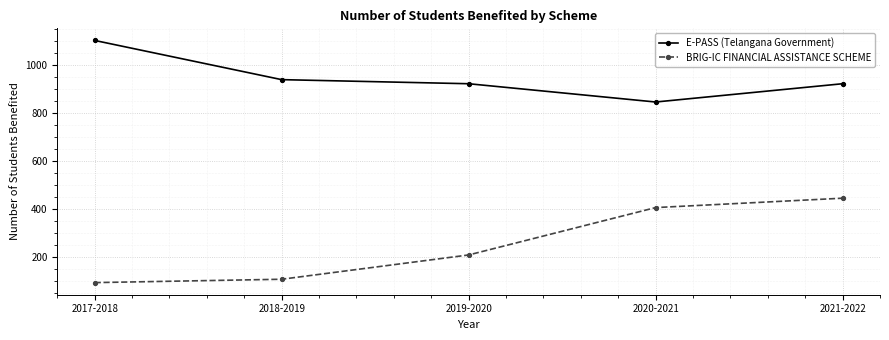

Is it true that E-PASS (Telangana Government) equals 921 at 2019-2020?

True